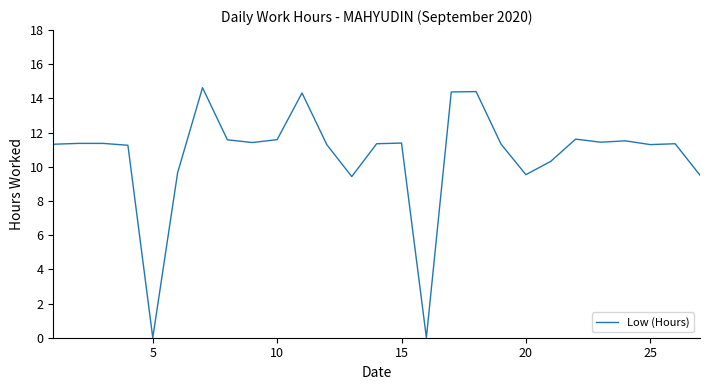

What is the sum of all values?

288.7